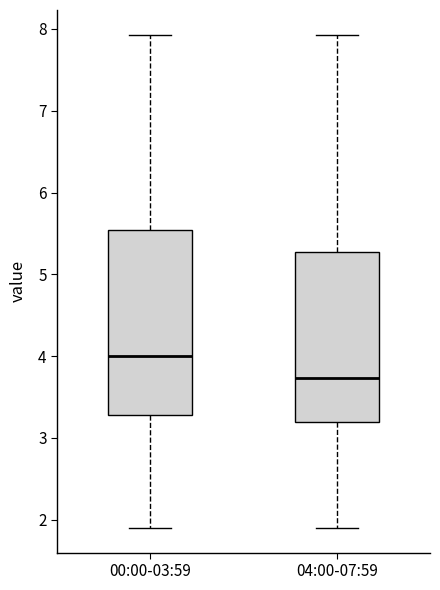

Reading left to right, read every box against the y-axis: the position of its median line, the range the box covers, and the ends of its whiskers. The values are not printed on the chart, so give them approximately, as read against the axis.

00:00-03:59: median 4.0, box 3.3 to 5.5, whiskers 1.9 to 7.9
04:00-07:59: median 3.7, box 3.2 to 5.3, whiskers 1.9 to 7.9